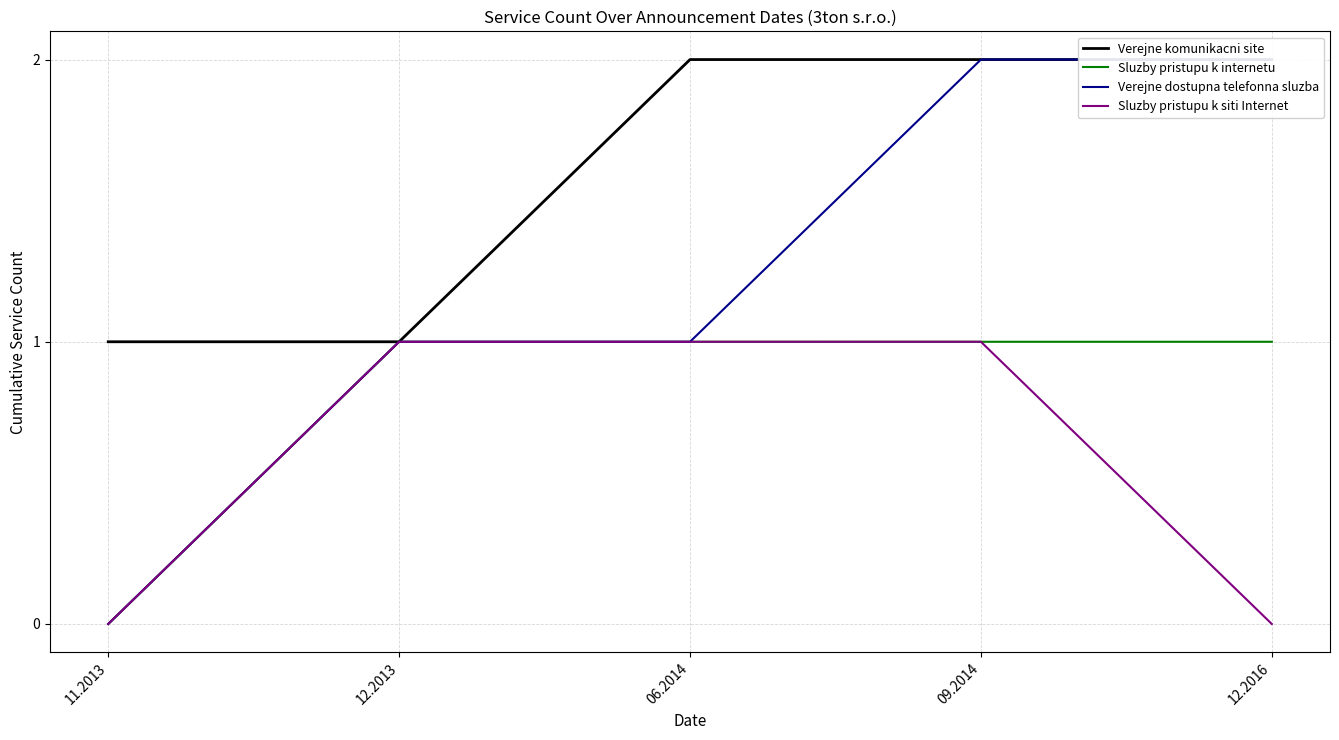

Count the Sluzby pristupu k internetu values in the range 1 to 2.

4